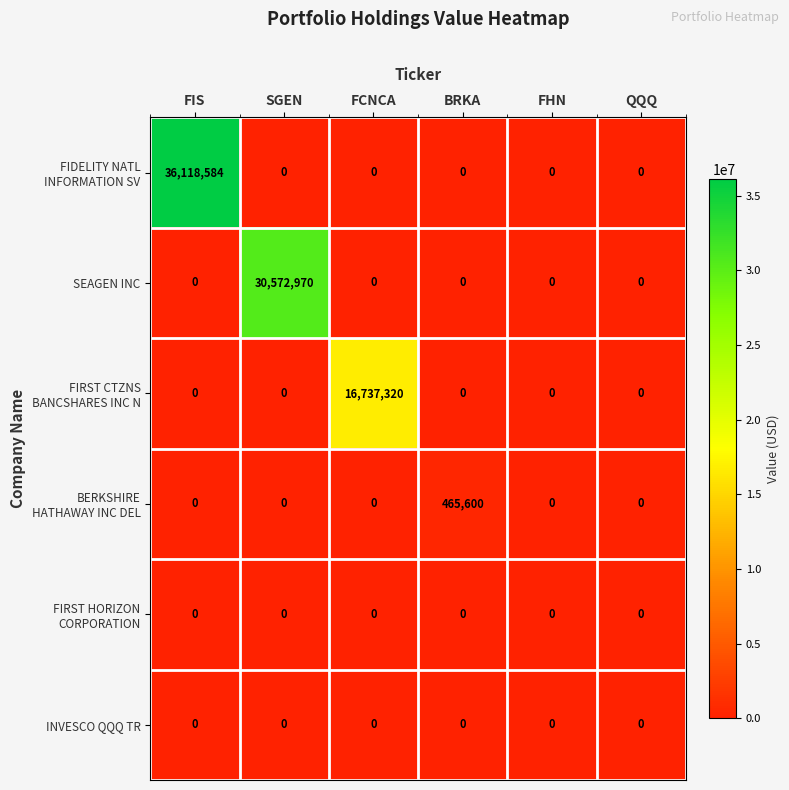

What is the maximum value shown in the chart?

36118584